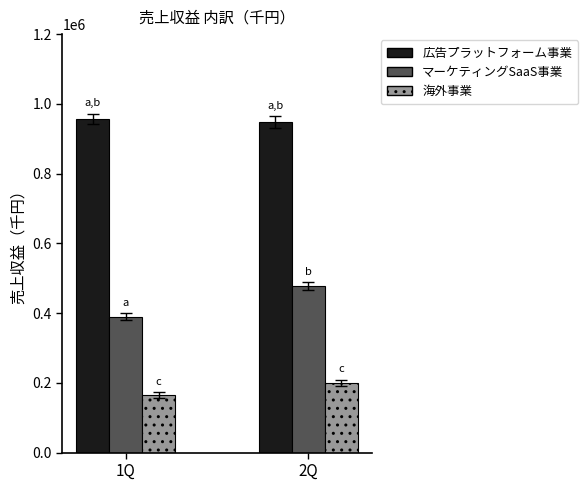

What is the spread (max minus min) of values at 1Q?

791961